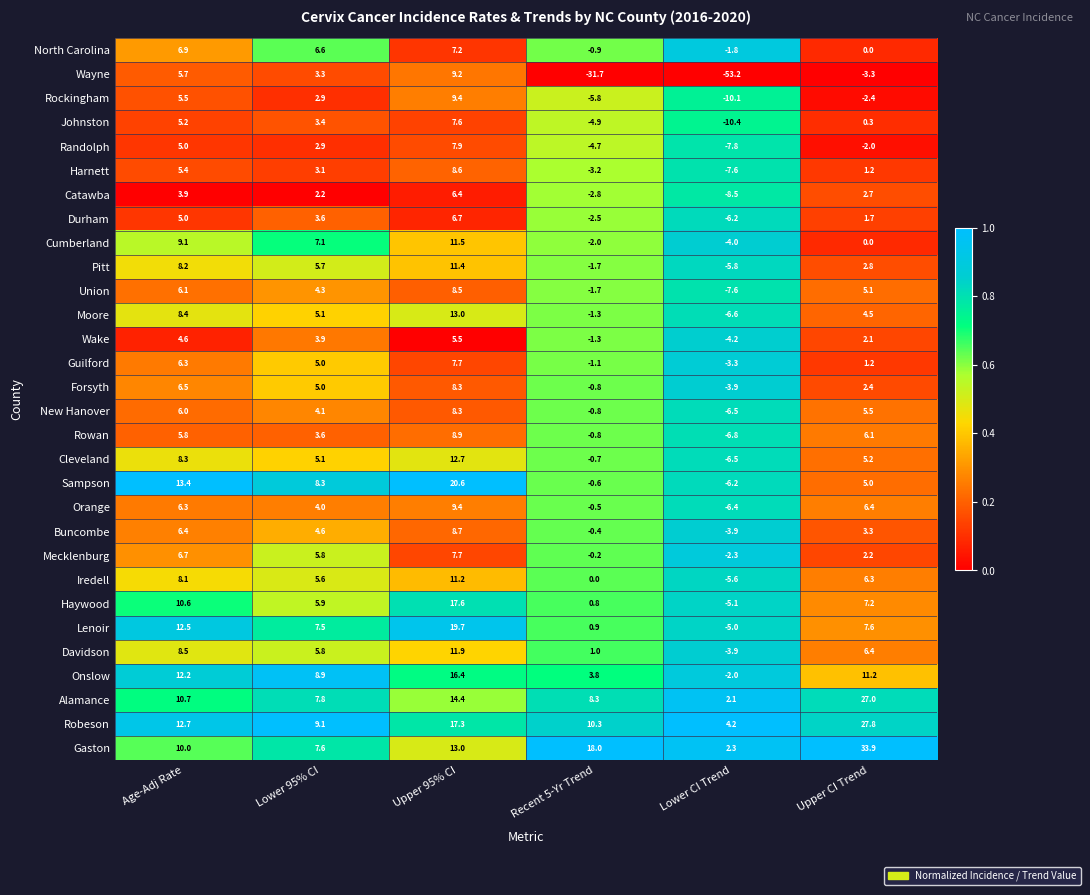

Is it true that Haywood equals 17.6 at Upper 95% CI?

True